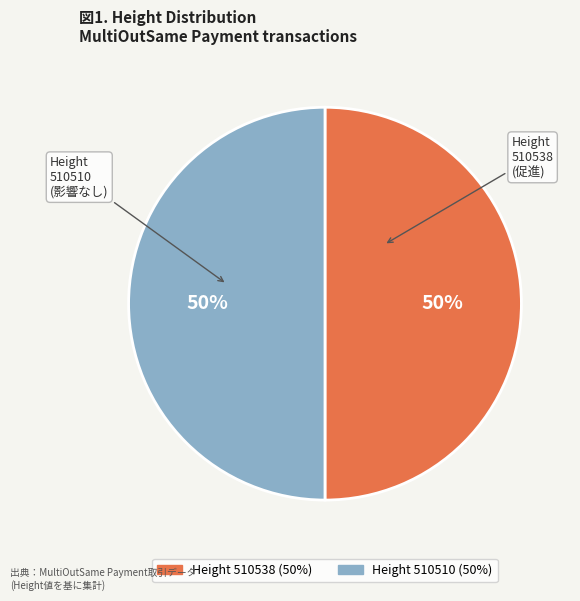

How many segments does this pie chart have?

2